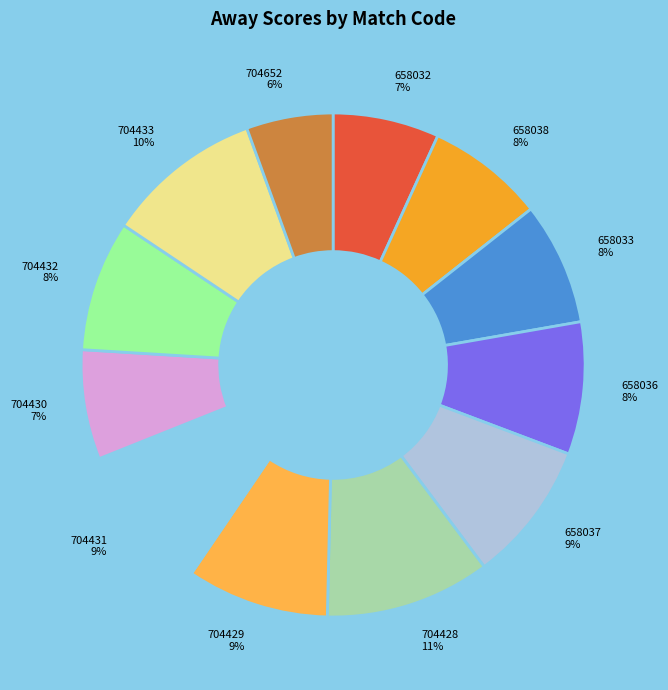

Is the sum of 704433 and 704431 greater than half?

No